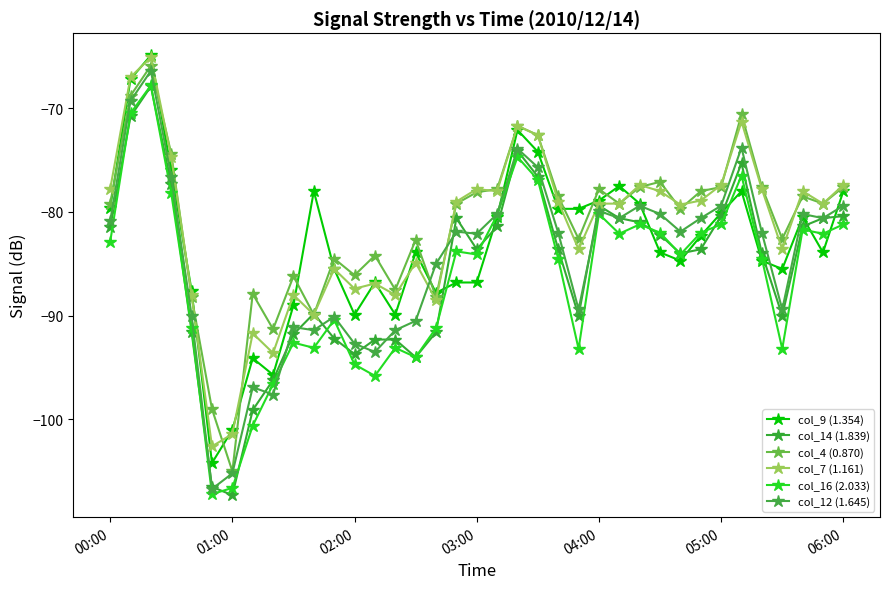

What are all the series names shown in the legend?

col_9 (1.354), col_14 (1.839), col_4 (0.870), col_7 (1.161), col_16 (2.033), col_12 (1.645)